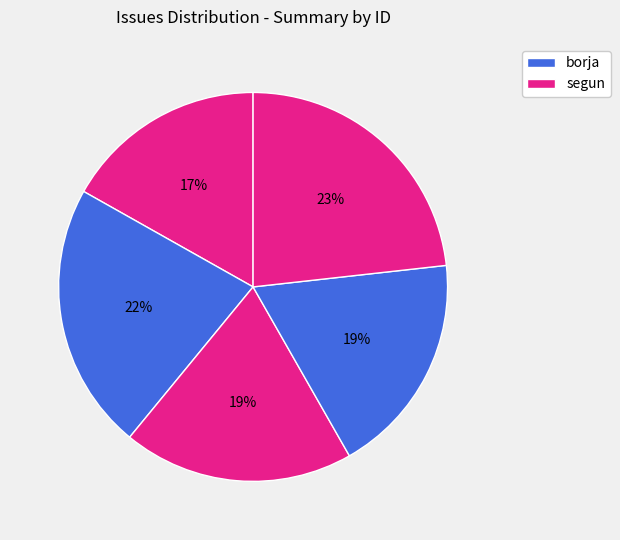

How many segments does this pie chart have?

5